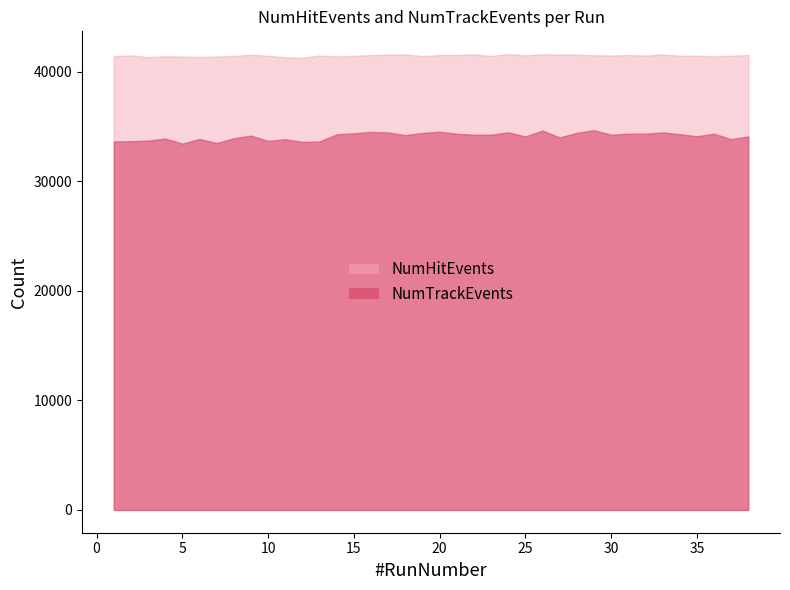

Which series has the largest total across all categories?

NumHitEvents